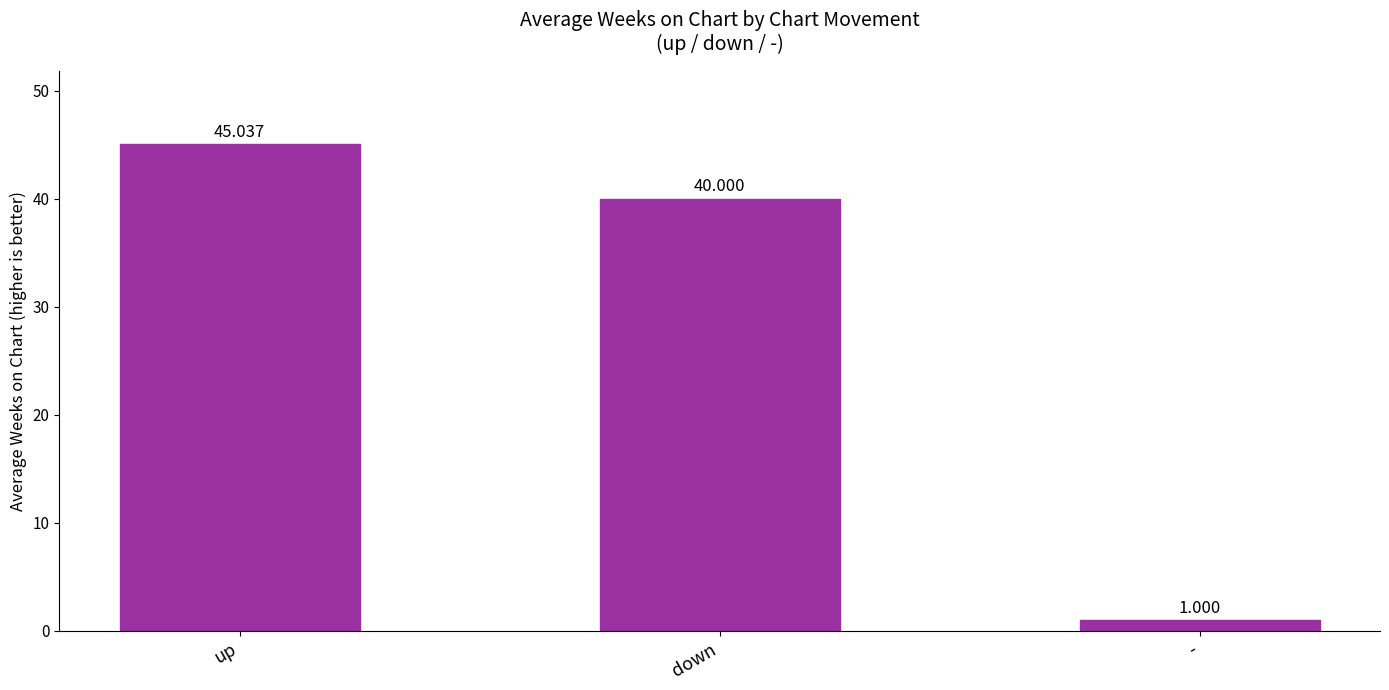

How many bars are there in total?

3